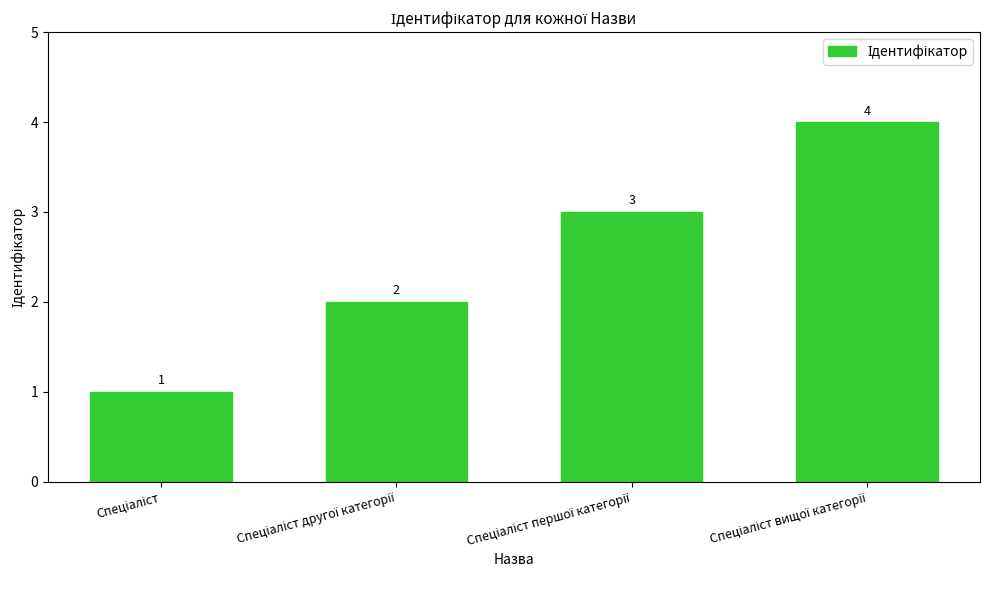

What is the maximum value shown in the chart?

4